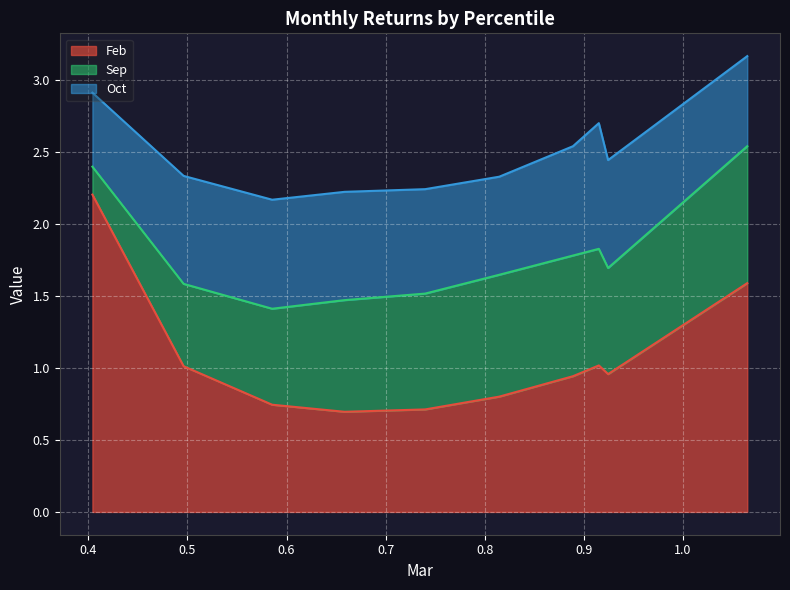

The Sep series shows 0.8 at pct65. True or false?

True